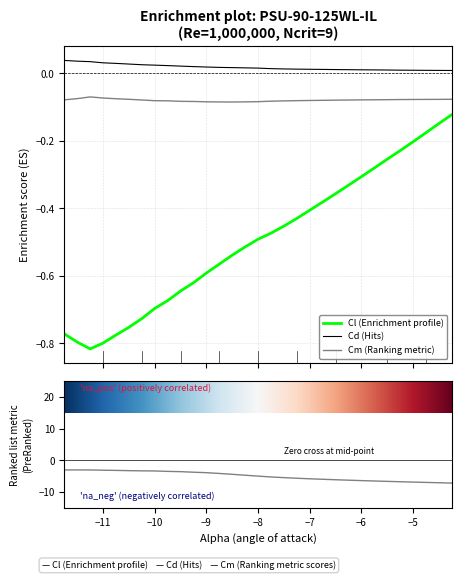

True or false: Cd (Hits) and Cm (Ranking metric) intersect in this chart.

False